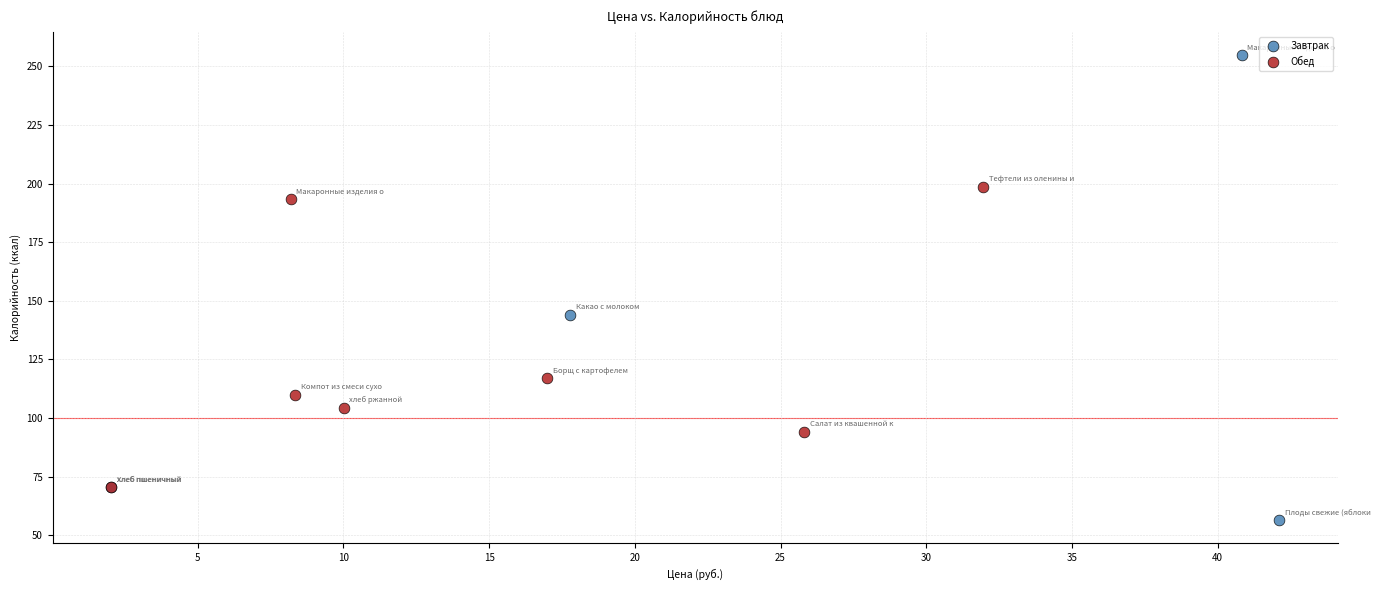

What are all the series names shown in the legend?

Завтрак, Обед